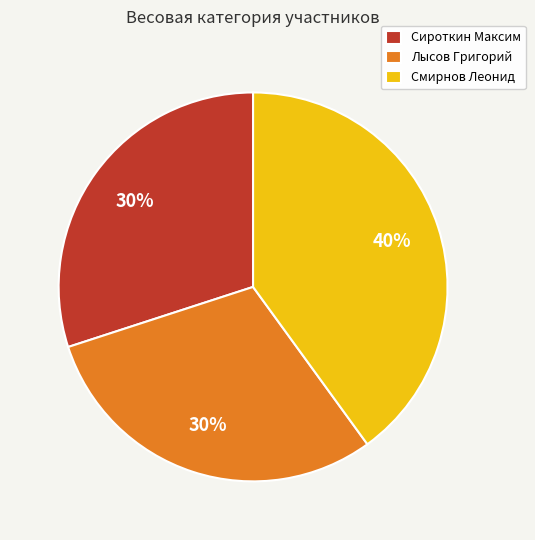

Which slice is the largest?

Смирнов Леонид